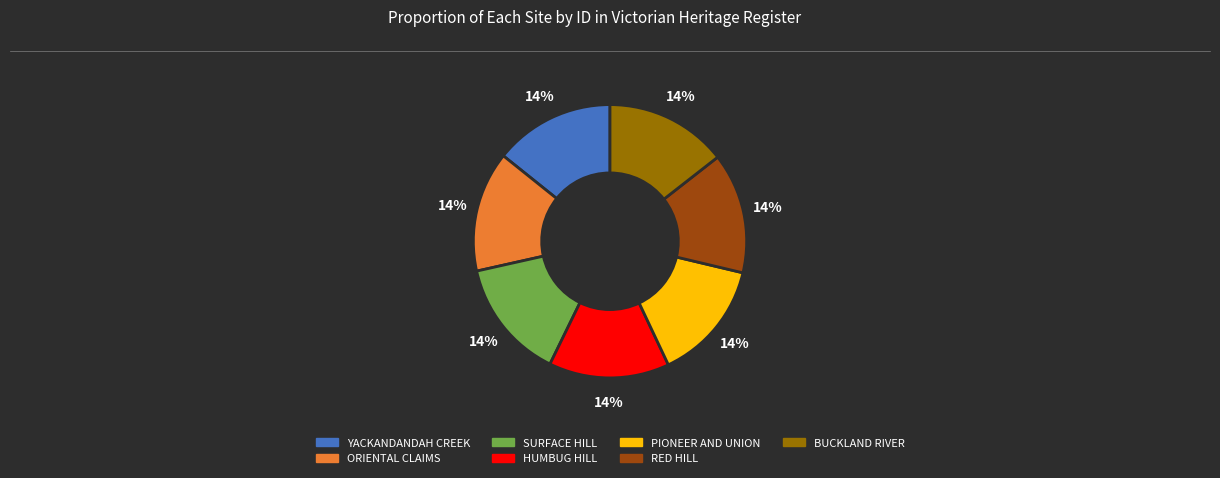

The SURFACE HILL slice represents 14% of the pie. True or false?

True